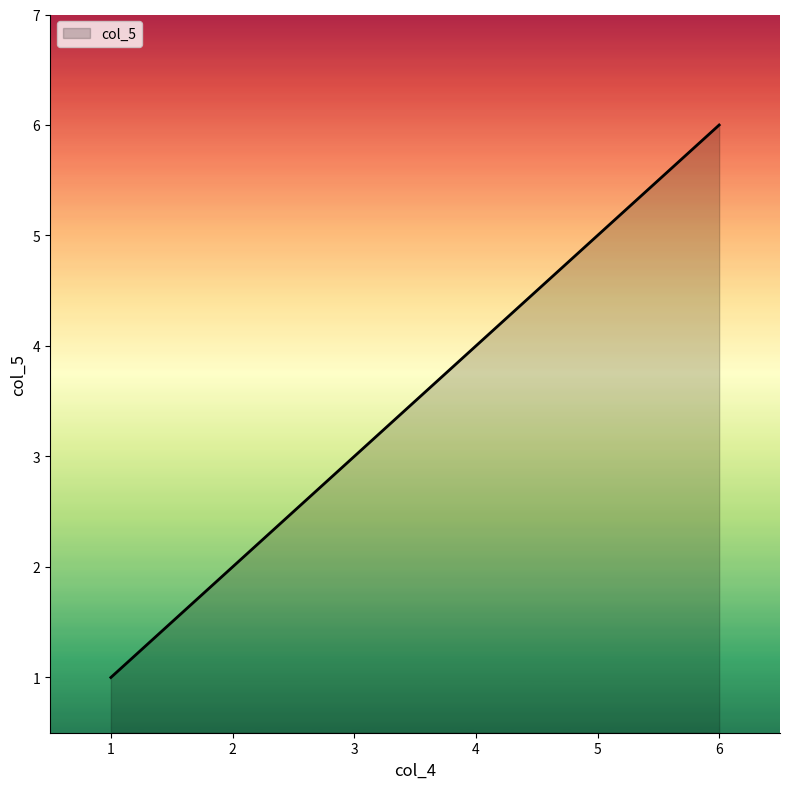

What is the sum of all values?

21